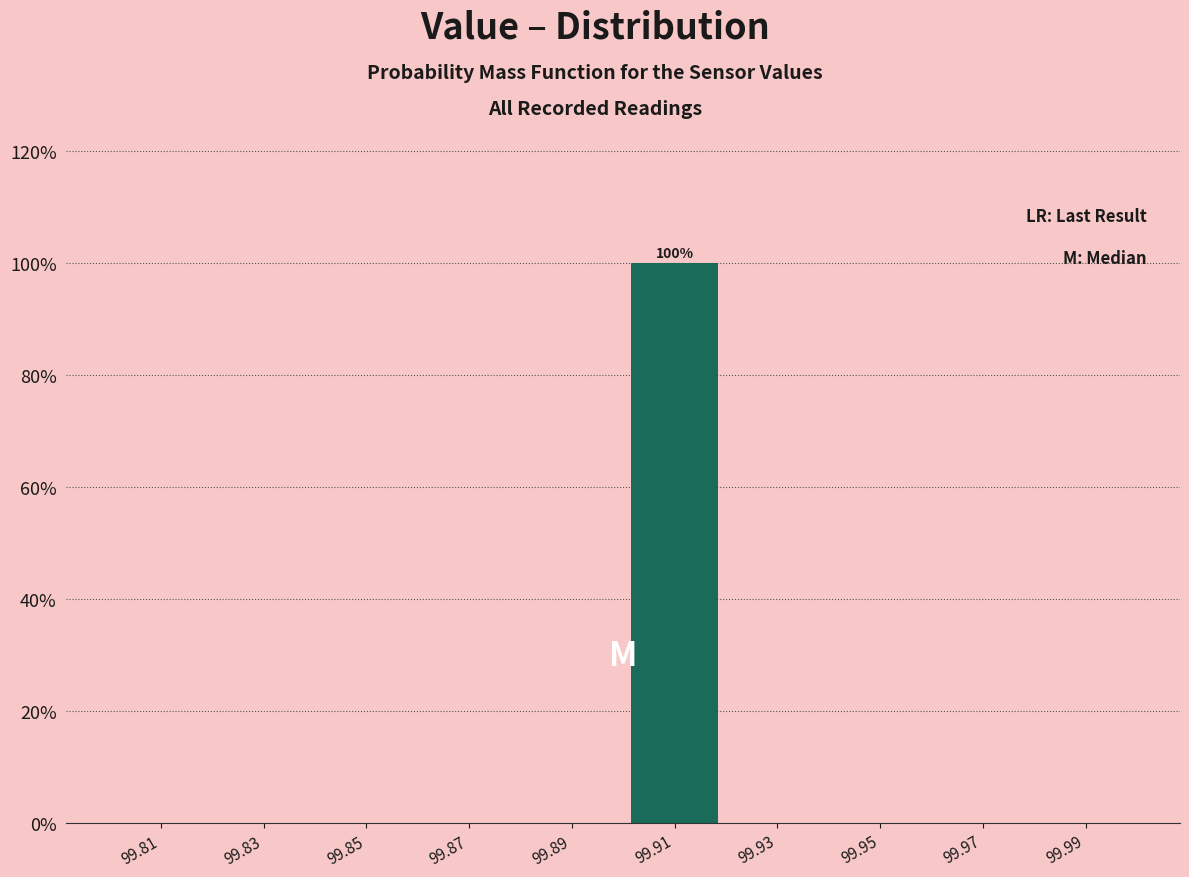

Which range on the x-axis has the tallest bar?

99.90 to 99.92